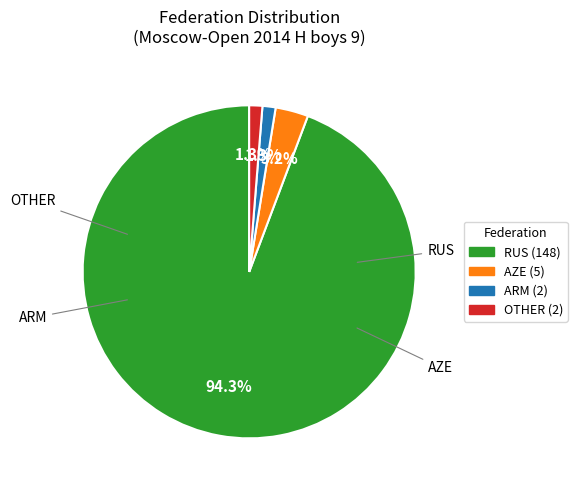

Is there a majority slice in this chart?

Yes